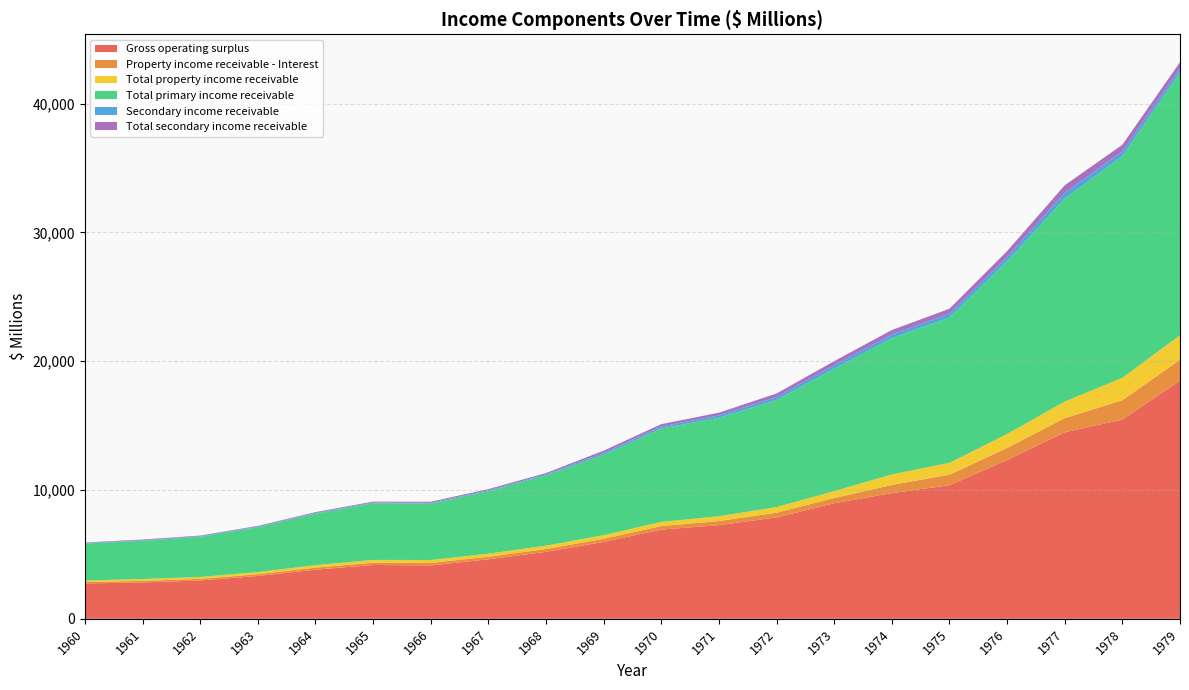

Reading left to right, list all the values displayed in this chart.

Gross operating surplus: 1960=2745	1961=2823	1962=2977	1963=3326	1964=3814	1965=4180	1966=4145	1967=4618	1968=5201	1969=5968	1970=6927	1971=7270	1972=7870	1973=8969	1974=9757	1975=10371	1976=12328	1977=14481	1978=15466	1979=18491
Property income receivable - Interest: 1960=109	1961=125	1962=126	1963=140	1964=160	1965=178	1966=193	1967=202	1968=218	1969=241	1970=275	1971=319	1972=367	1973=410	1974=637	1975=818	1976=940	1977=1095	1978=1504	1979=1612
Total property income receivable: 1960=123	1961=142	1962=146	1963=162	1964=187	1965=213	1966=229	1967=235	1968=261	1969=281	1970=324	1971=374	1972=438	1973=532	1974=814	1975=918	1976=1081	1977=1288	1978=1740	1979=1913
Total primary income receivable: 1960=2868	1961=2965	1962=3123	1963=3488	1964=4002	1965=4393	1966=4374	1967=4853	1968=5462	1969=6249	1970=7251	1971=7644	1972=8308	1973=9501	1974=10571	1975=11289	1976=13410	1977=15769	1978=17206	1979=20404
Secondary income receivable: 1960=37	1961=48	1962=43	1963=46	1964=56	1965=62	1966=67	1967=73	1968=79	1969=148	1970=155	1971=183	1972=236	1973=274	1974=290	1975=292	1976=332	1977=438	1978=362	1979=304
Total secondary income receivable: 1960=42	1961=54	1962=48	1963=51	1964=62	1965=72	1966=83	1967=88	1968=95	1969=168	1970=179	1971=211	1972=271	1973=317	1974=348	1975=382	1976=452	1977=584	1978=525	1979=487